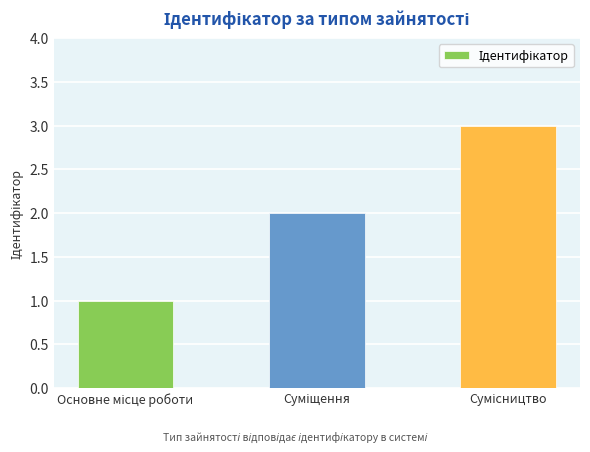

How many data points are less than 2?

1